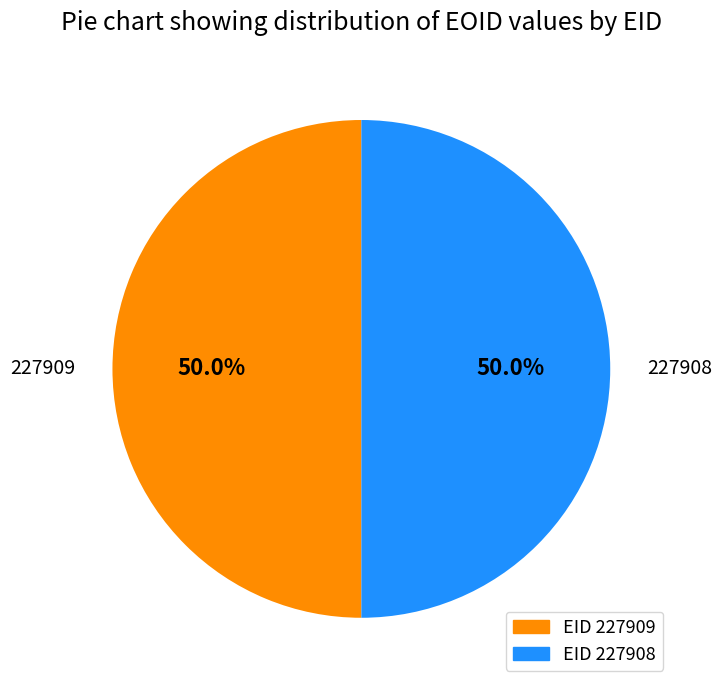

Do 227908 and 227909 together represent more than half of the pie?

Yes